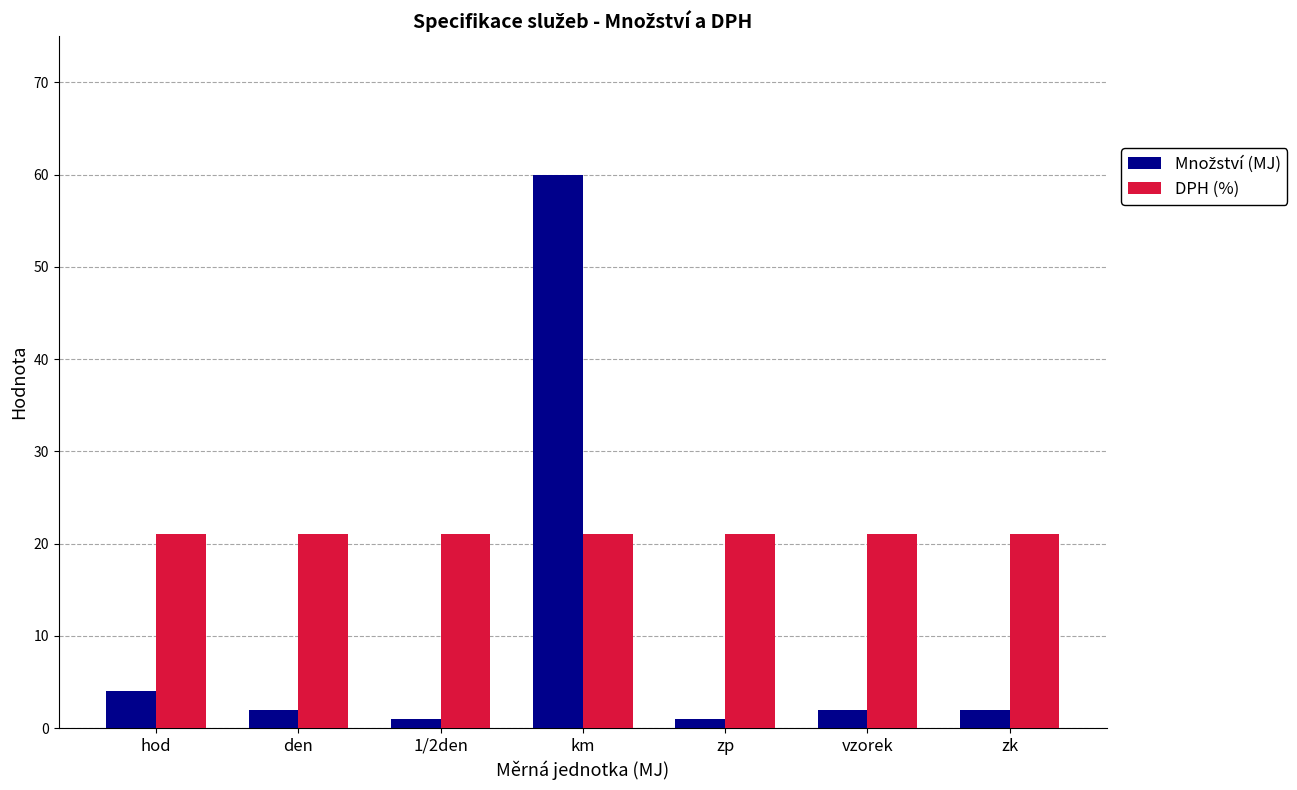

What is the minimum value shown in the chart?

1